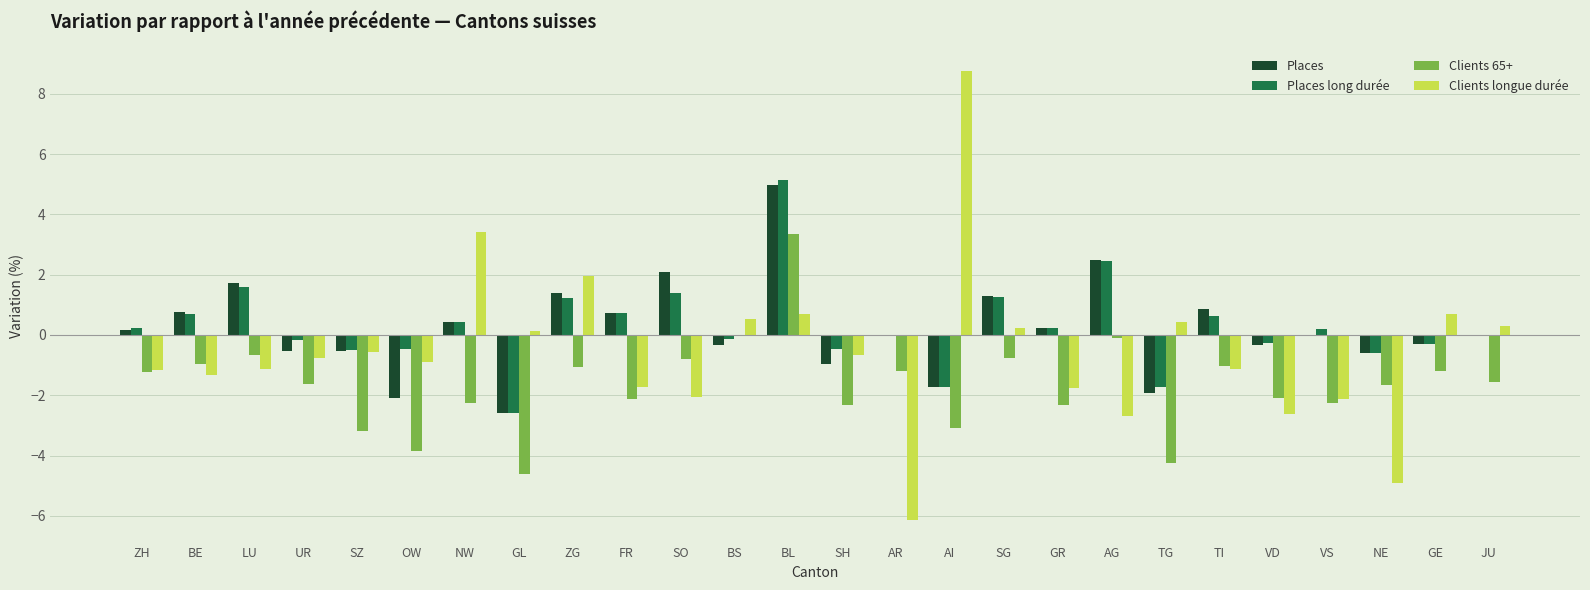

What is the highest value of the Clients 65+ series?

3.3